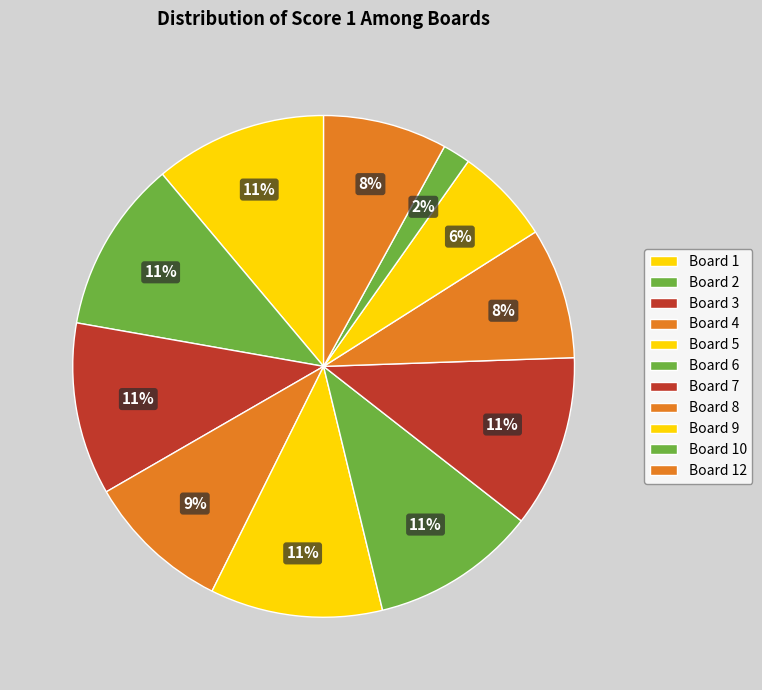

Is there any slice that represents more than half of the pie?

No